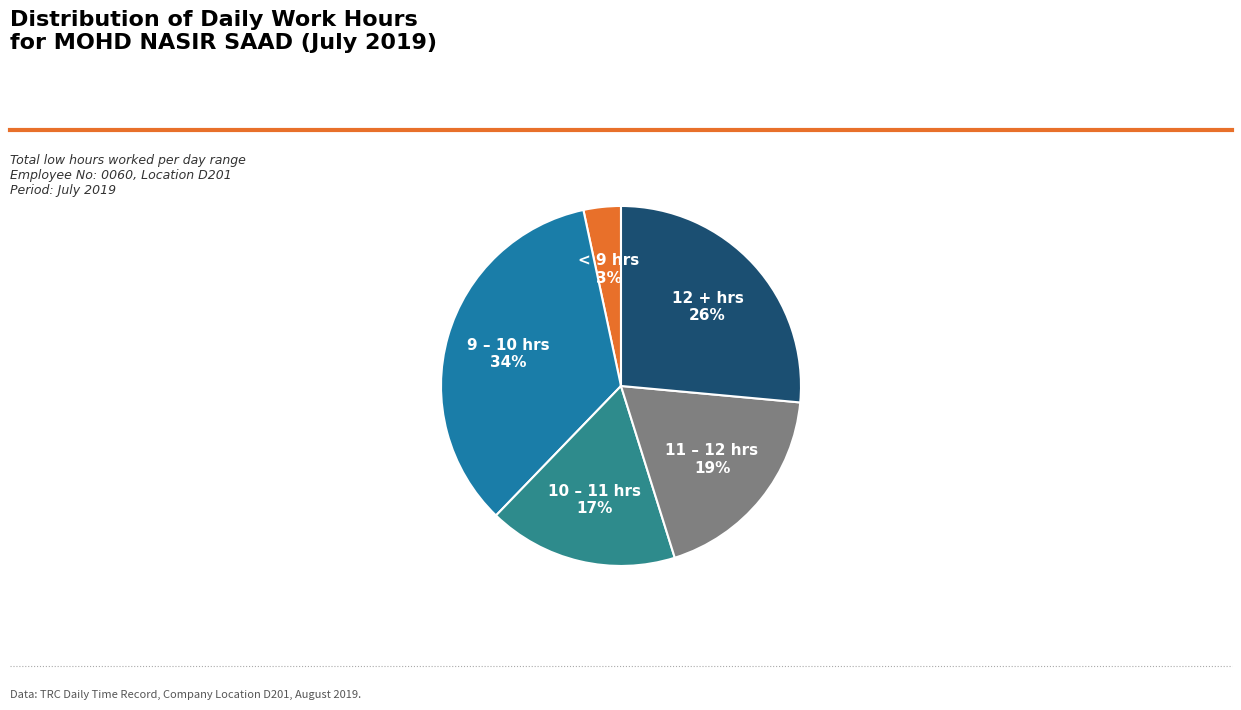

What percentage is the 9 – 10 hrs slice, to the nearest percent?

34%